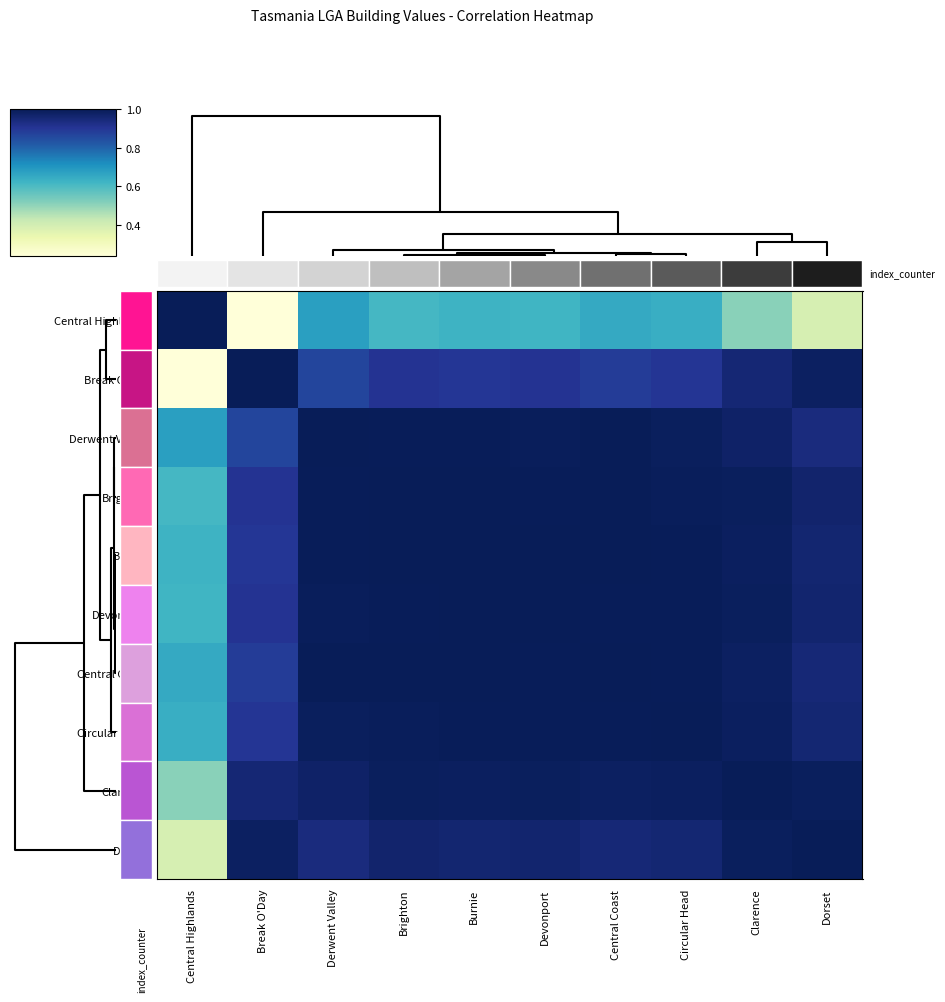

Count the number of categories in the chart.

10